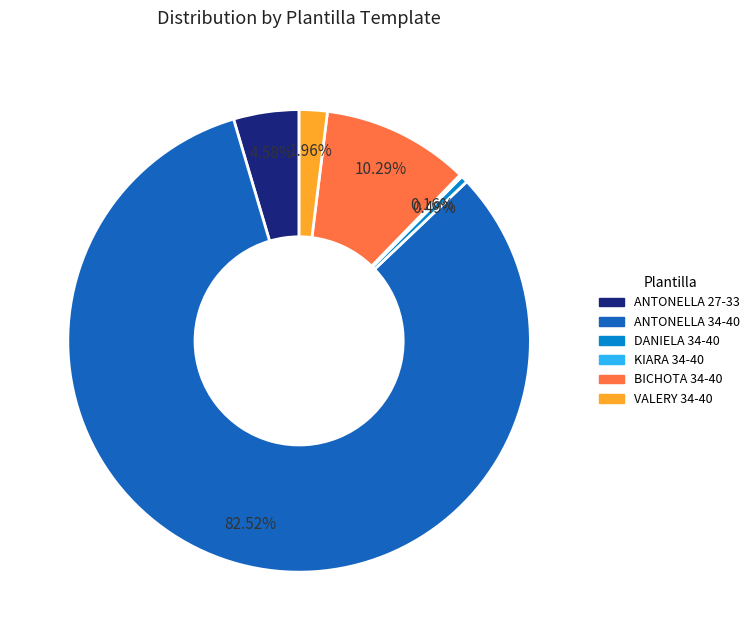

Between DANIELA 34-40 and BICHOTA 34-40, which is larger?

BICHOTA 34-40